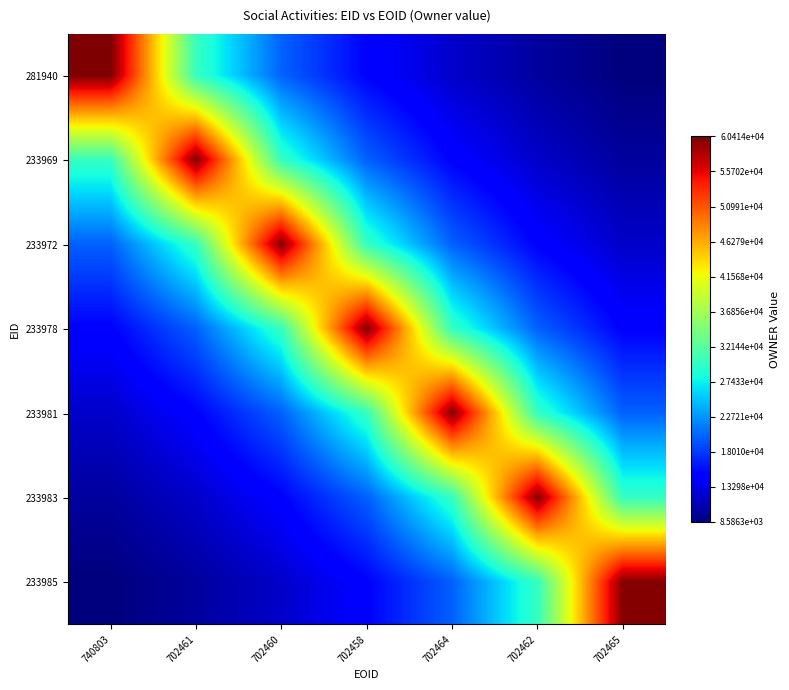

Reading left to right, list all the values displayed in this chart.

281940: 740803=60414.0	702461=30207.0	702460=20138.0	702458=15103.5	702464=12082.8	702462=10069.0	702465=8630.6
233969: 740803=30052.0	702461=60104.0	702460=30052.0	702458=20034.7	702464=15026.0	702462=12020.8	702465=10017.3
233972: 740803=20034.7	702461=30052.0	702460=60104.0	702458=30052.0	702464=20034.7	702462=15026.0	702465=12020.8
233978: 740803=15026.0	702461=20034.7	702460=30052.0	702458=60104.0	702464=30052.0	702462=20034.7	702465=15026.0
233981: 740803=12020.8	702461=15026.0	702460=20034.7	702458=30052.0	702464=60104.0	702462=30052.0	702465=20034.7
233983: 740803=10017.3	702461=12020.8	702460=15026.0	702458=20034.7	702464=30052.0	702462=60104.0	702465=30052.0
233985: 740803=8586.3	702461=10017.3	702460=12020.8	702458=15026.0	702464=20034.7	702462=30052.0	702465=60104.0